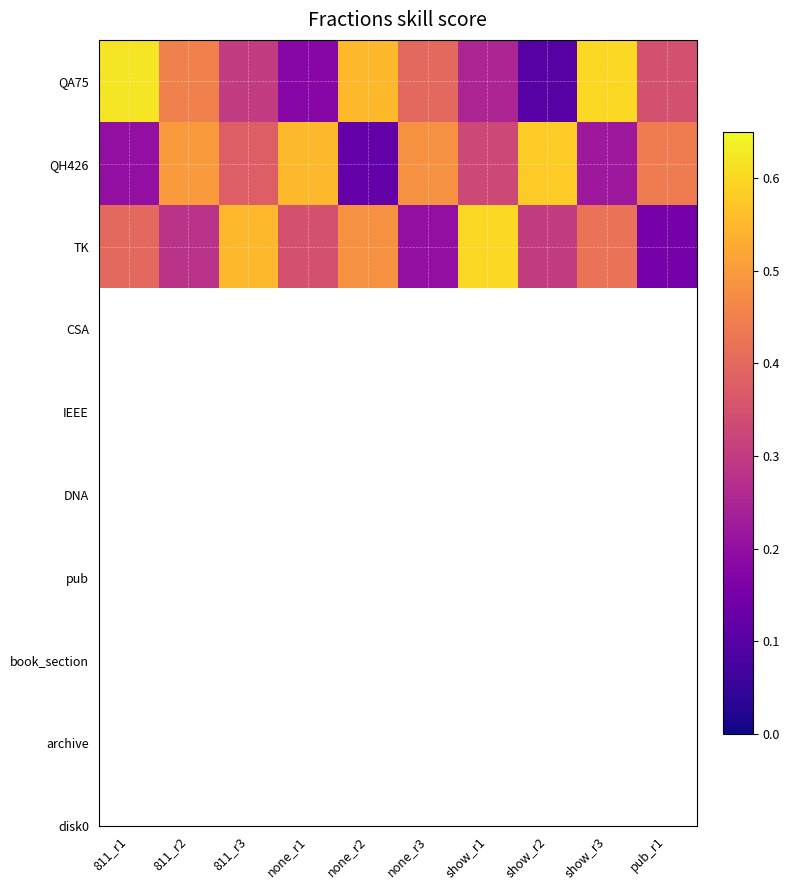

Reading left to right, extract all data points from this chart.

QA75: 811_r1=0.6	811_r2=0.5	811_r3=0.3	none_r1=0.2	none_r2=0.6	none_r3=0.4	show_r1=0.2	show_r2=0.1	show_r3=0.6	pub_r1=0.3
QH426: 811_r1=0.2	811_r2=0.5	811_r3=0.4	none_r1=0.6	none_r2=0.1	none_r3=0.5	show_r1=0.3	show_r2=0.6	show_r3=0.2	pub_r1=0.4
TK: 811_r1=0.4	811_r2=0.3	811_r3=0.6	none_r1=0.3	none_r2=0.5	none_r3=0.2	show_r1=0.6	show_r2=0.3	show_r3=0.4	pub_r1=0.1